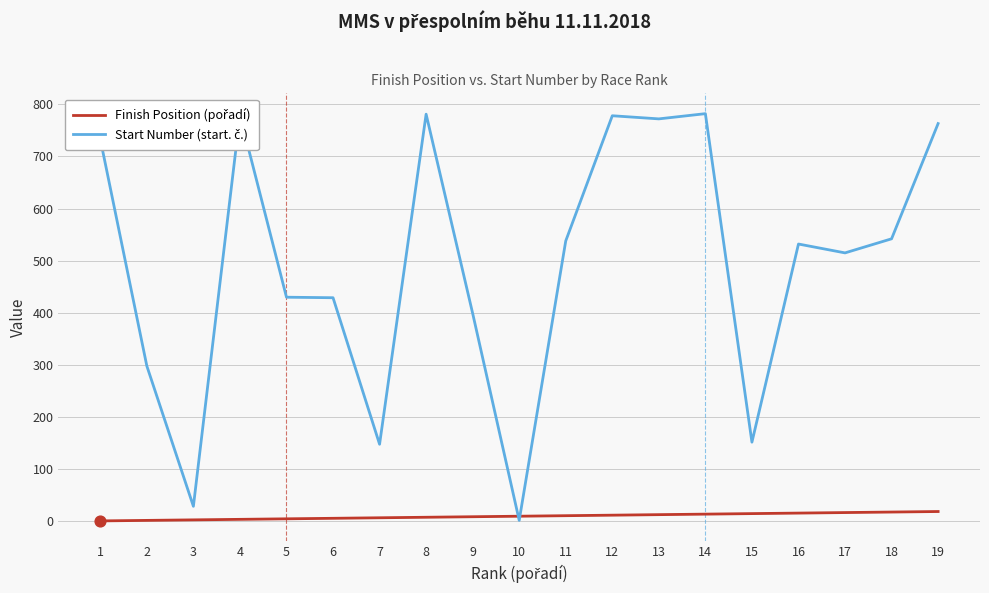

How many lines are shown in the chart?

2